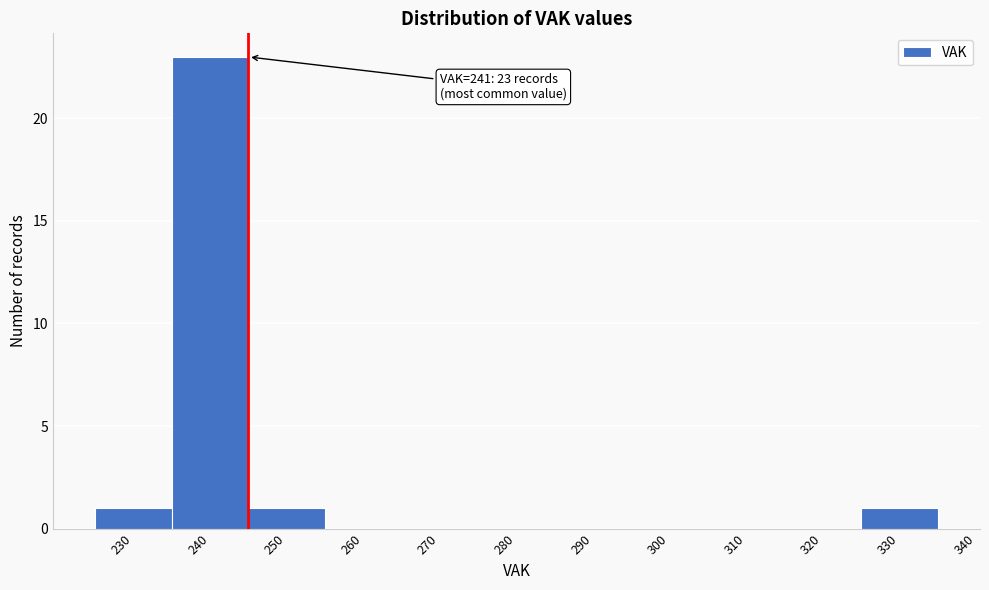

Reading left to right, what are all the values shown in this chart?

230=1	240=23	250=1	260=0	270=0	280=0	290=0	300=0	310=0	320=0	330=1